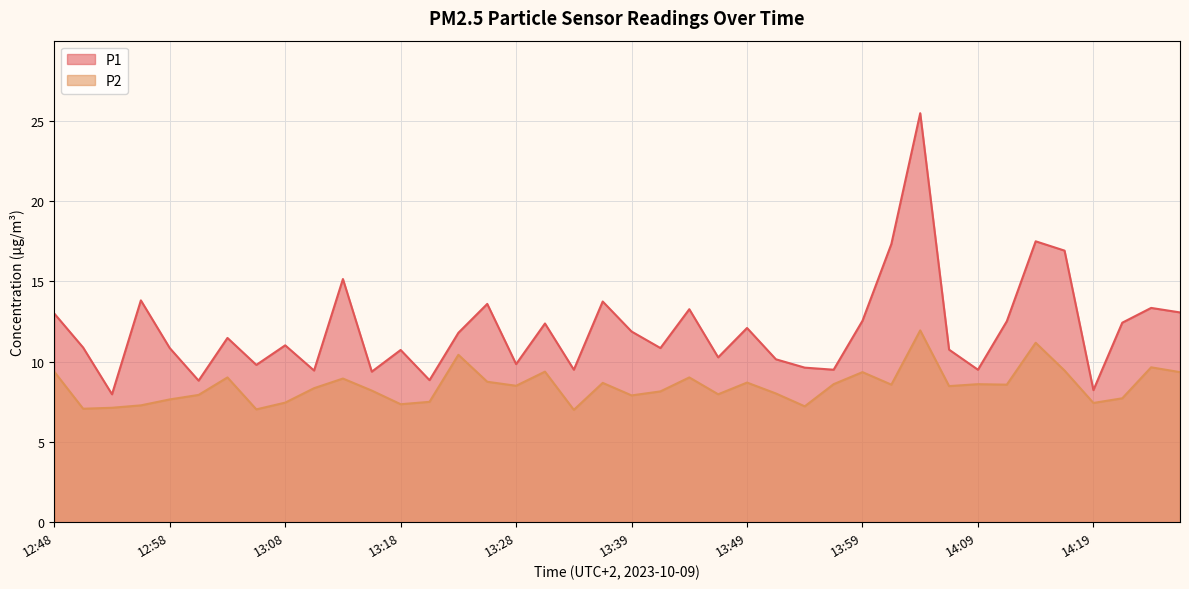

Reading left to right, list all the values displayed in this chart.

P1: 13.0	10.9	8.0	13.8	10.8	8.8	11.5	9.8	11.0	9.4	15.2	9.4	10.7	8.8	11.8	13.6	9.8	12.4	9.5	13.8	11.9	10.8	13.3	10.3	12.1	10.2	9.6	9.5	12.6	17.3	25.5	10.8	9.5	12.5	17.5	16.9	8.2	12.4	13.3	13.1
P2: 9.4	7.1	7.1	7.3	7.7	7.9	9.0	7.0	7.5	8.3	8.9	8.2	7.3	7.5	10.4	8.8	8.5	9.4	7.0	8.7	7.9	8.2	9.0	8.0	8.7	8.0	7.2	8.6	9.3	8.6	11.9	8.5	8.6	8.6	11.2	9.4	7.4	7.7	9.7	9.3